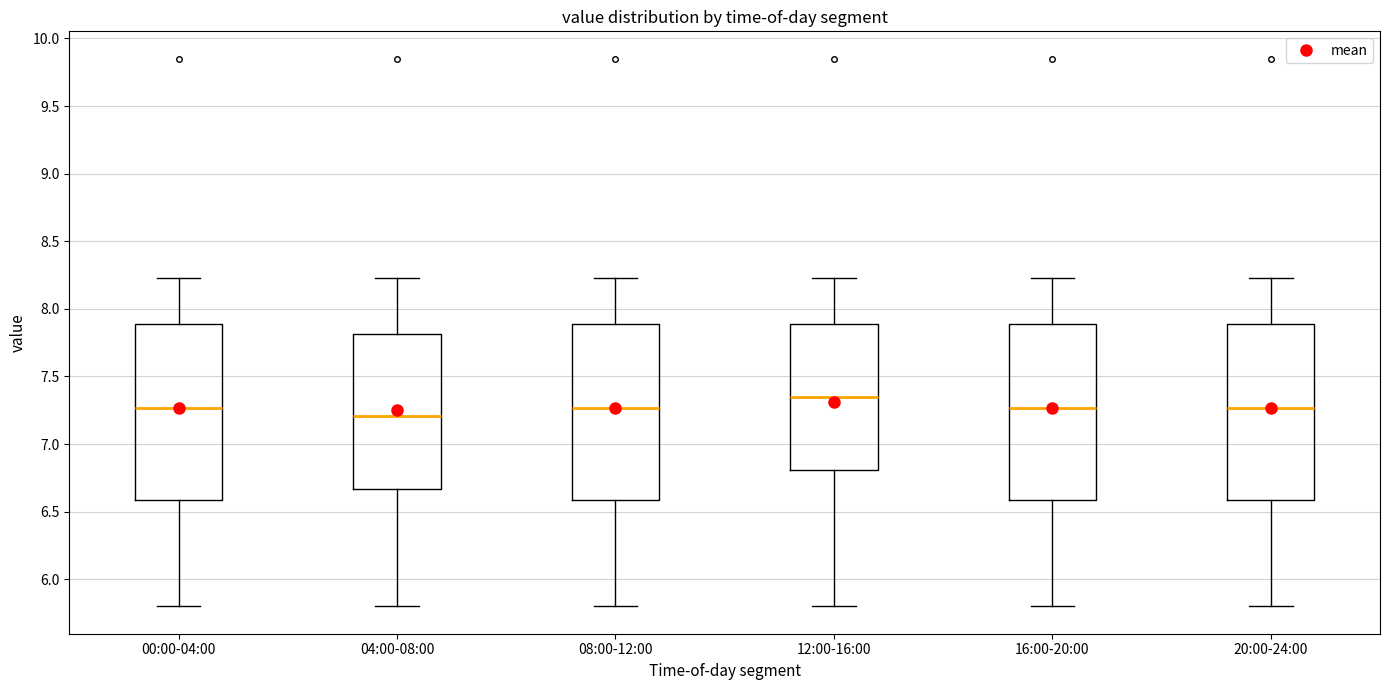

Which box's median line is the lowest?

04:00-08:00